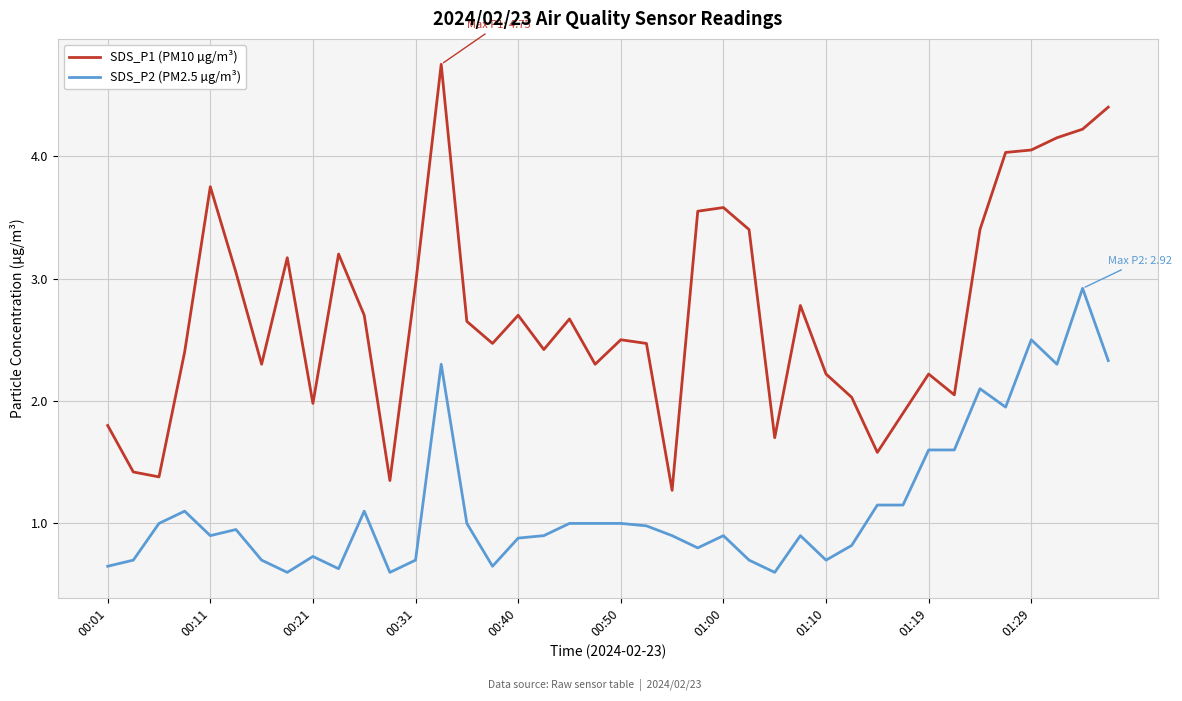

What is the minimum value shown in the chart?

0.6